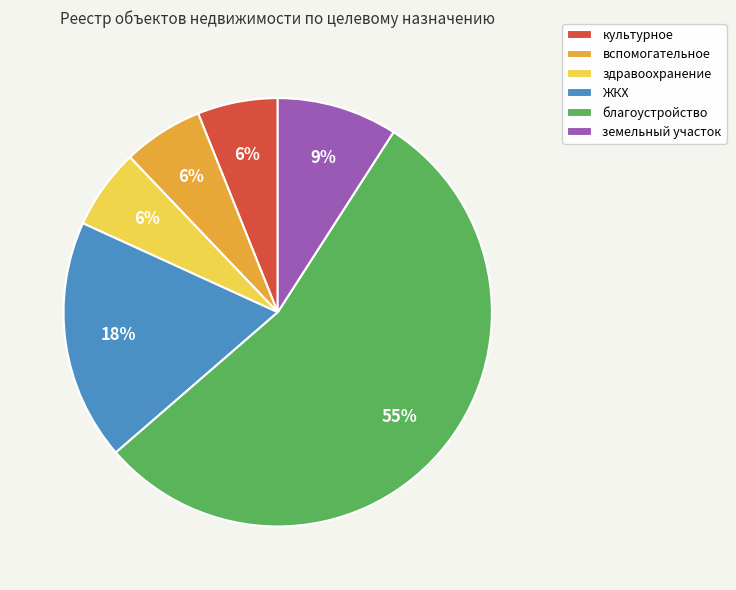

What is the ratio of the value at культурное to the value at ЖКХ?

0.3